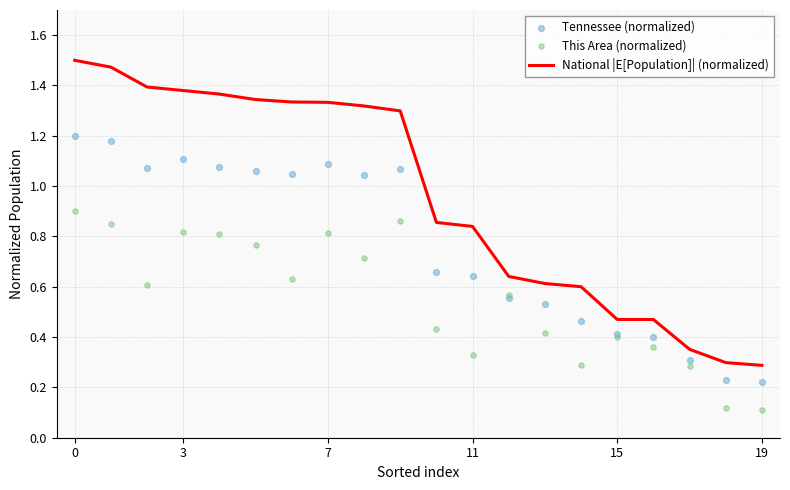

At how many categories does at least one series exceed 1?

10